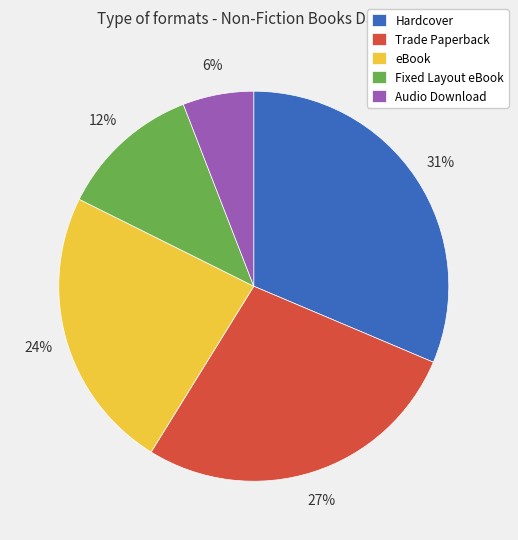

The Audio Download slice represents 16% of the pie. True or false?

False